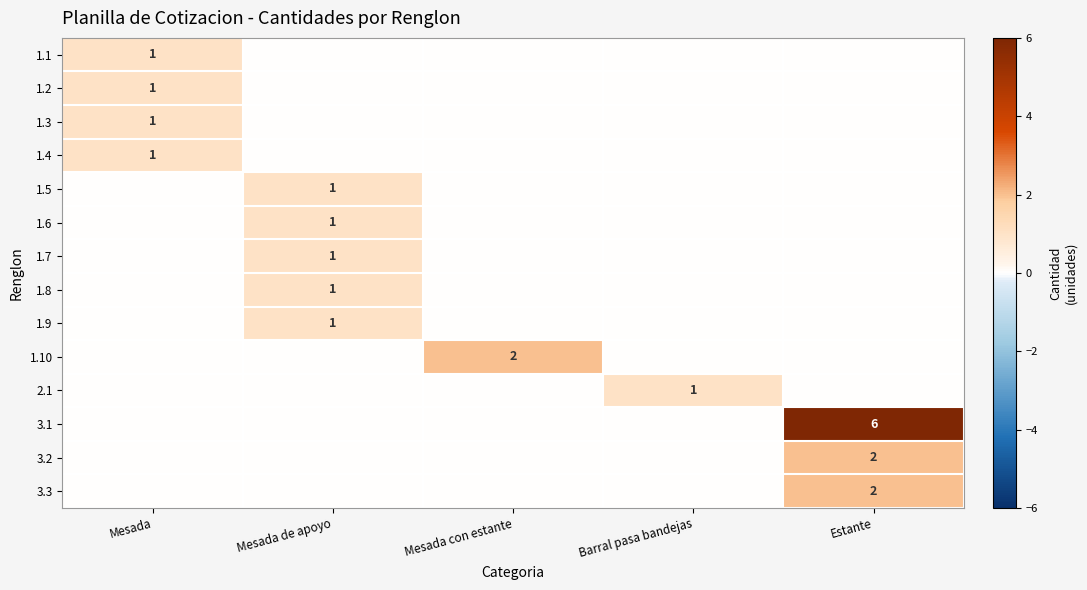

True or false: 1.10 has a value of 3 at Mesada con estante.

False